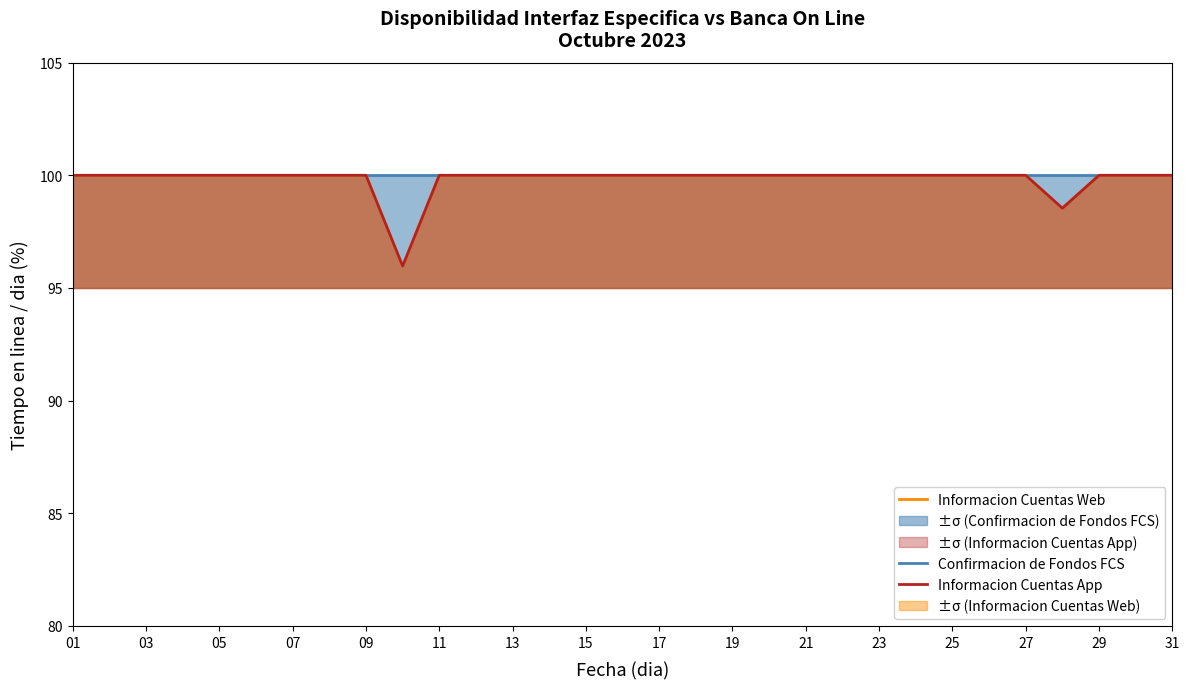

How many data points in Informacion Cuentas App are less than 100?

2